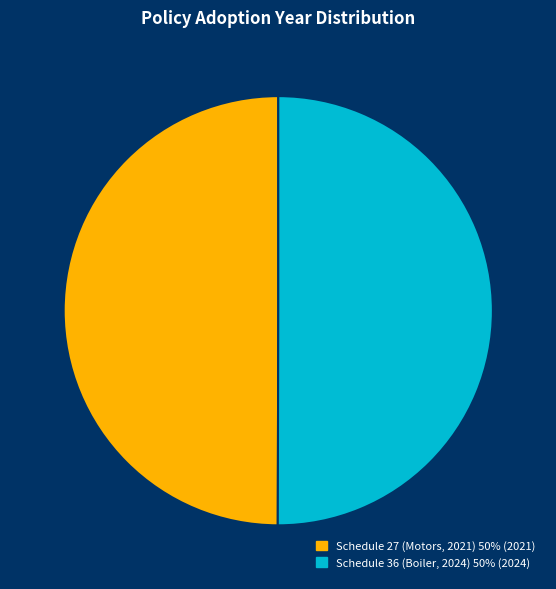

How many slices are in this pie chart?

2